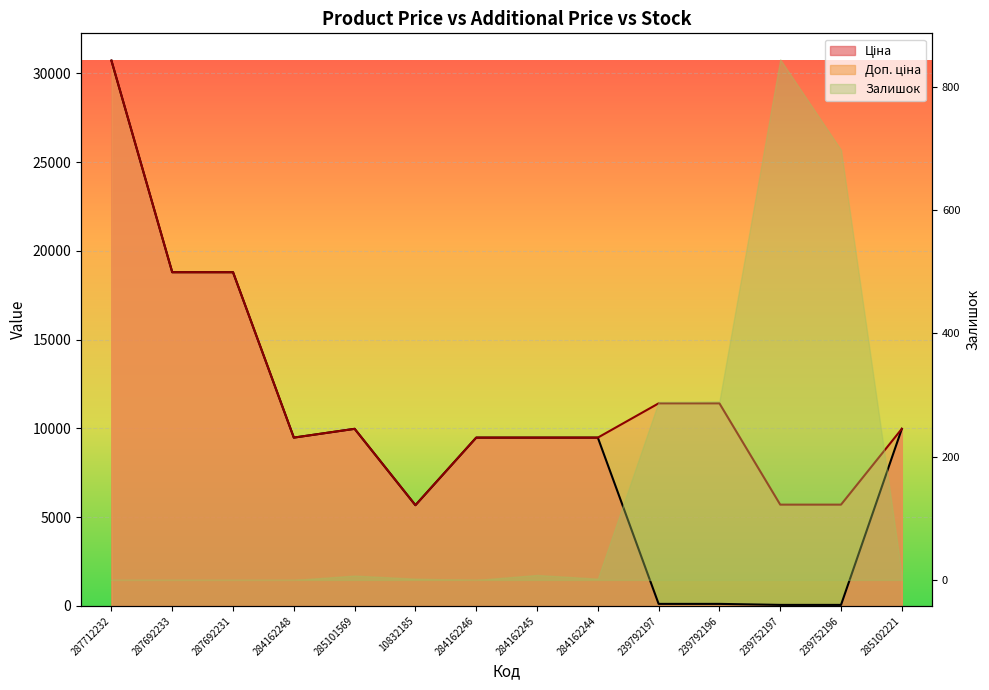

Where is the first local maximum for Доп. ціна?

285101569